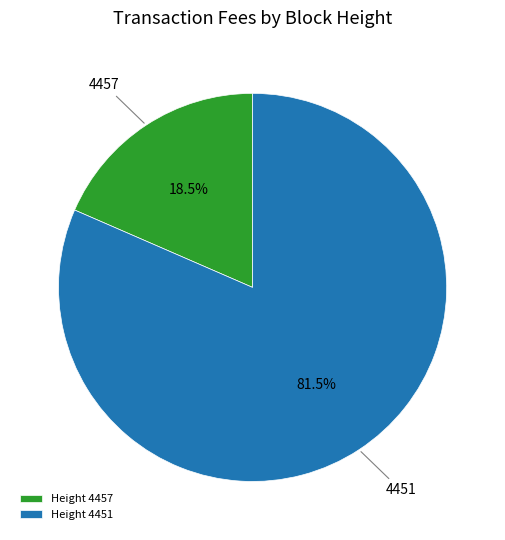

Count the number of slices in the pie.

2